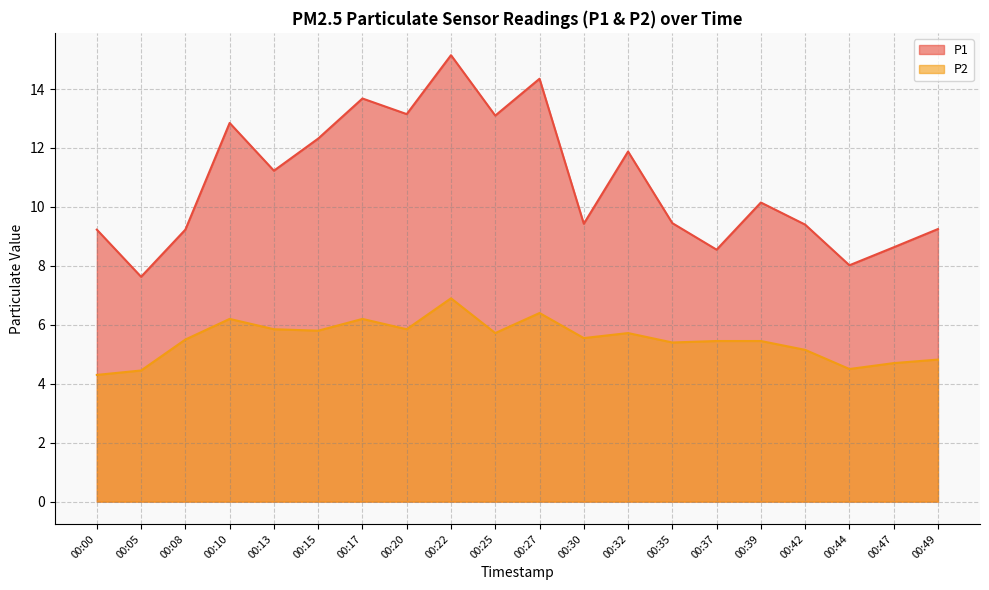

At which category is the sum across all series the highest?

00:22